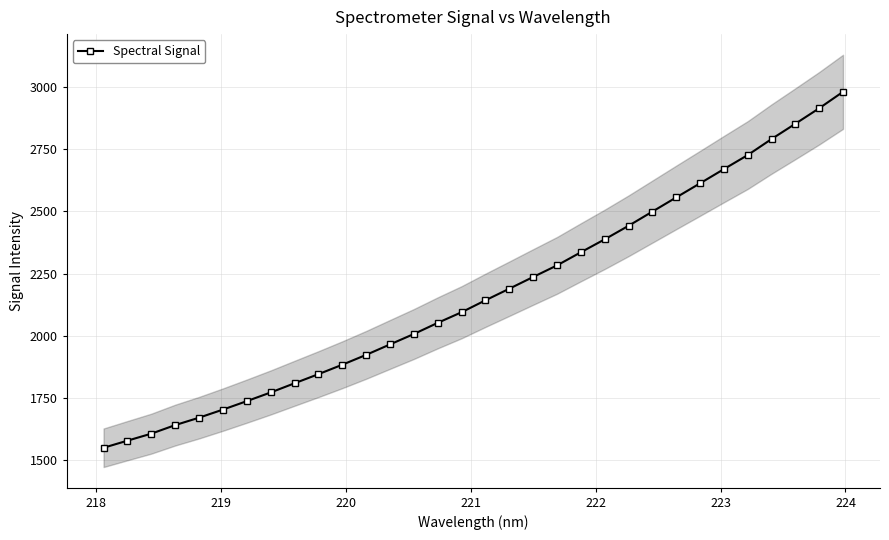

How many values in the Spectral Signal series exceed 2142?

16